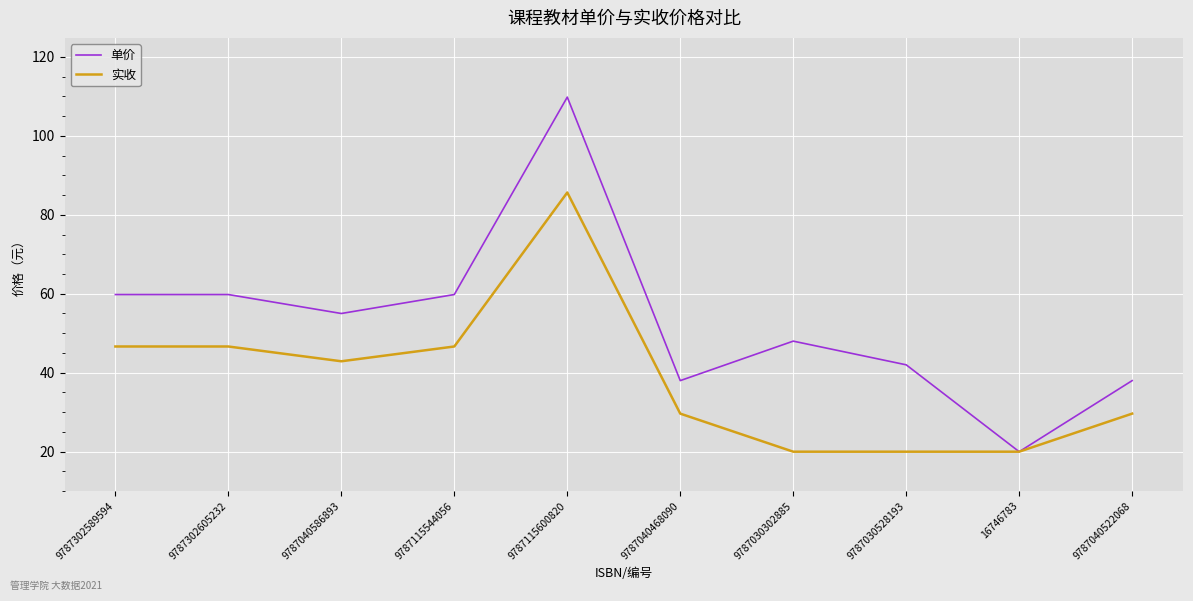

Is the value of 单价 at 9787040522068 greater than the value of 实收 at 16746783?

Yes